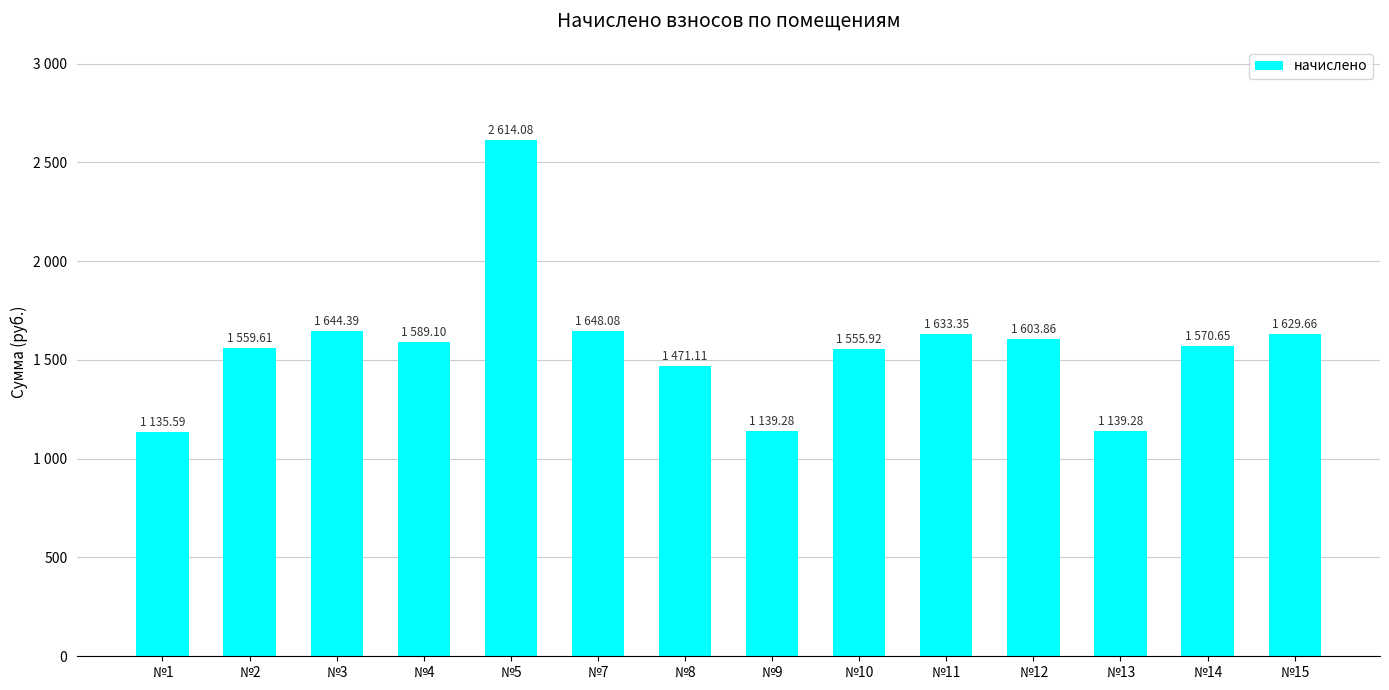

Are the bars grouped side by side (vs. stacked)?

No